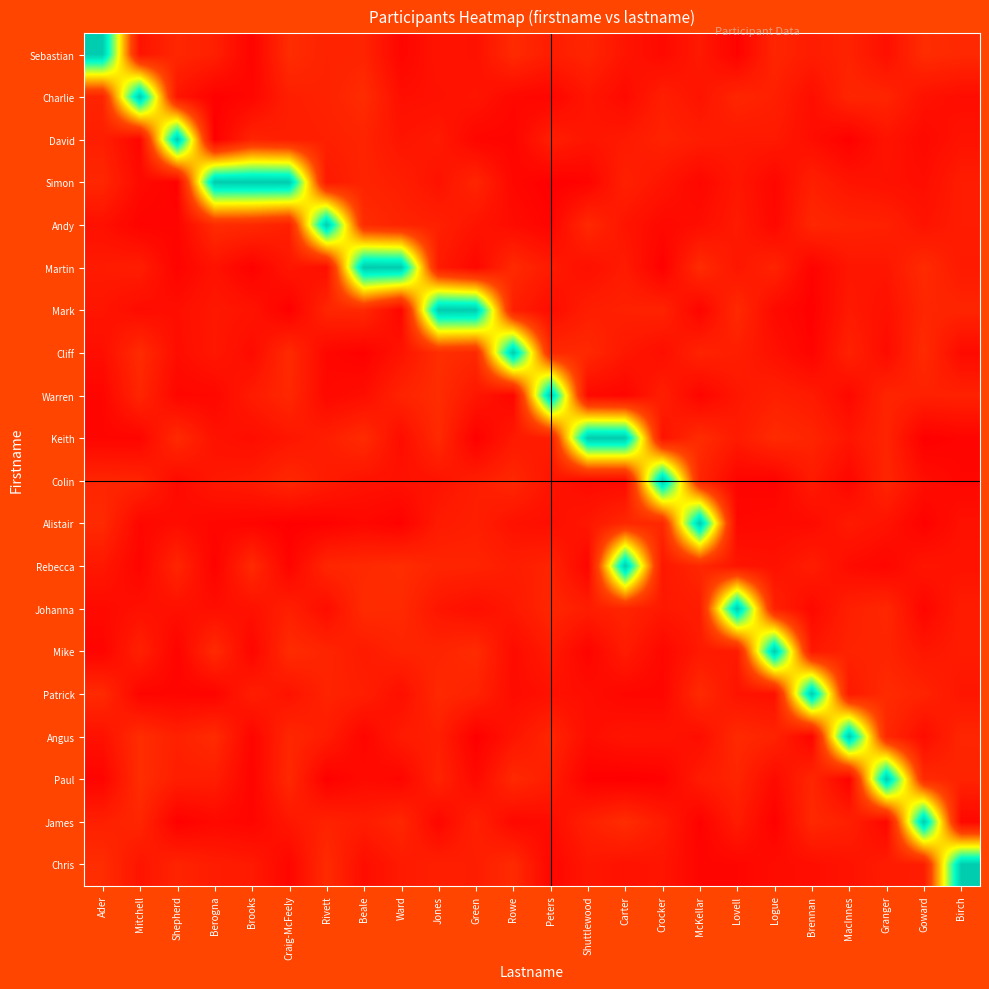

How many categories are shown in the chart?

24